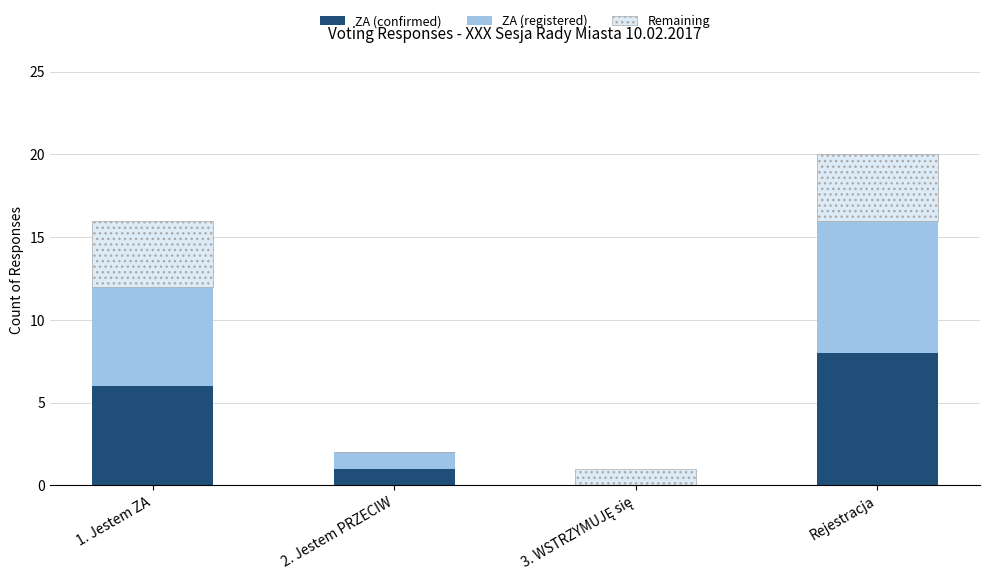

At which label does ZA (confirmed) reach its peak?

Rejestracja